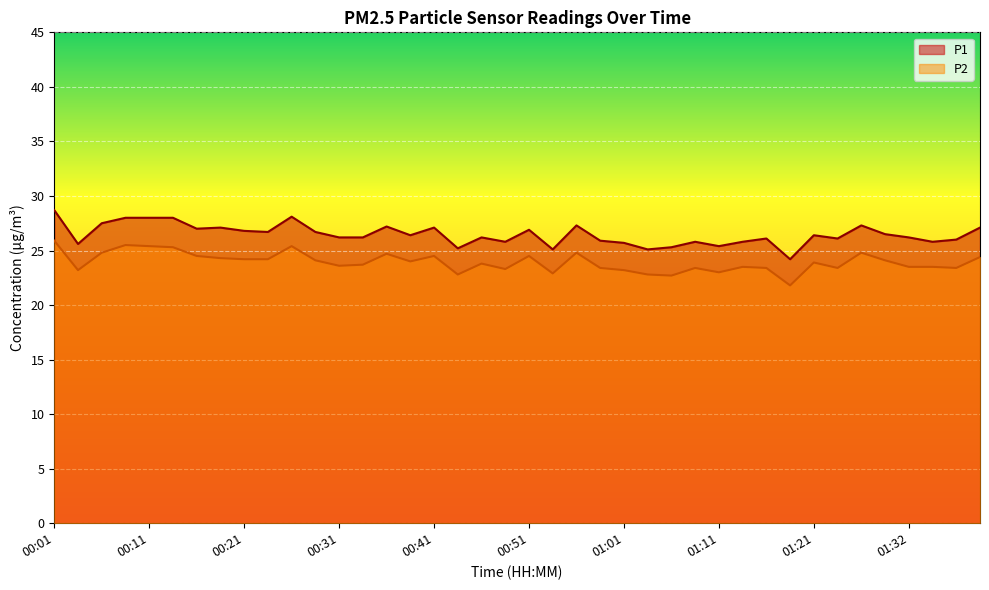

What is the label of the 8th point from the right?

01:21